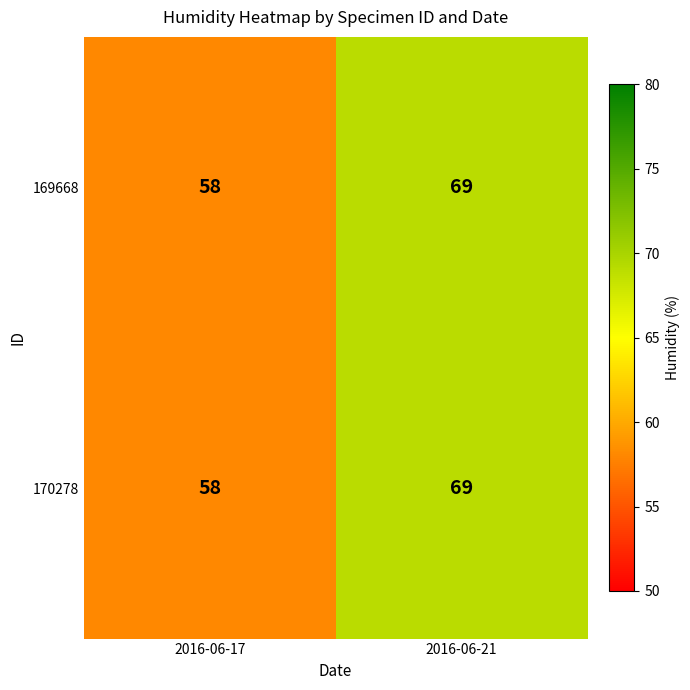

Reading left to right, transcribe all the data shown in this chart.

169668: 2016-06-17=58	2016-06-21=69
170278: 2016-06-17=58	2016-06-21=69